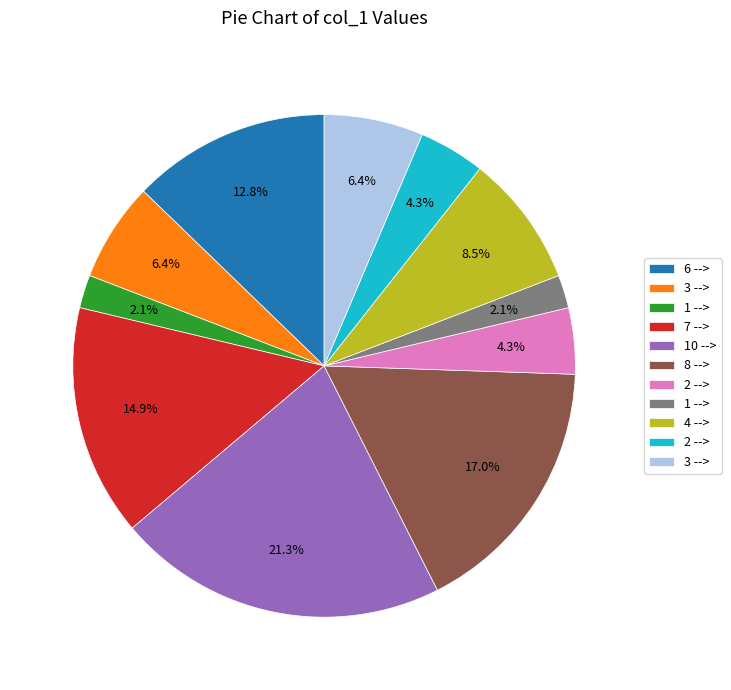

Does any single category account for the majority?

No